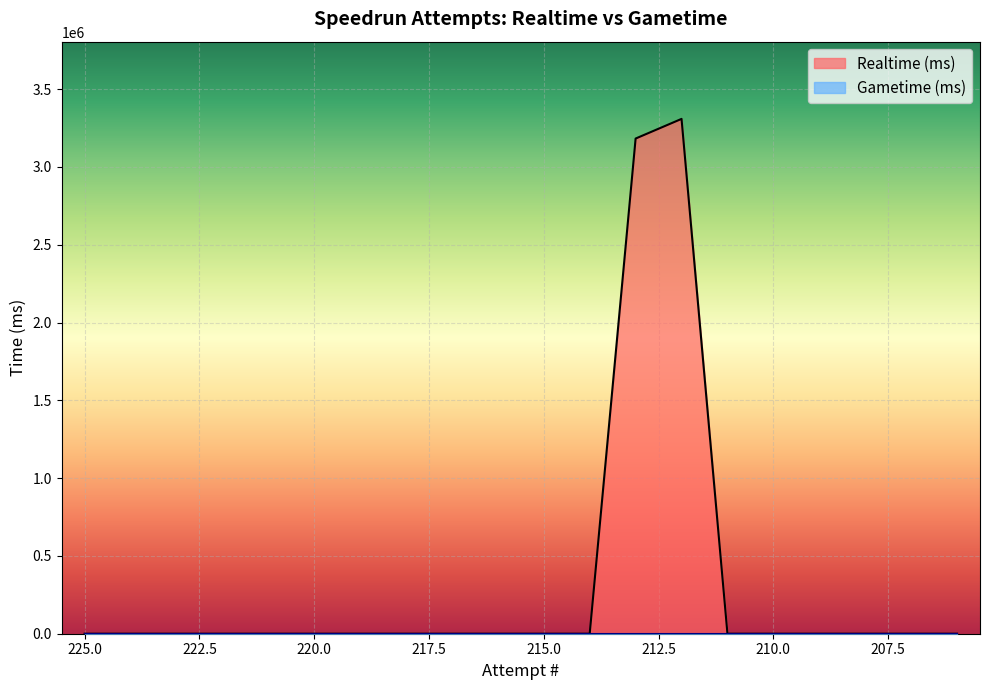

At which category does the chart reach its peak across all series?

212